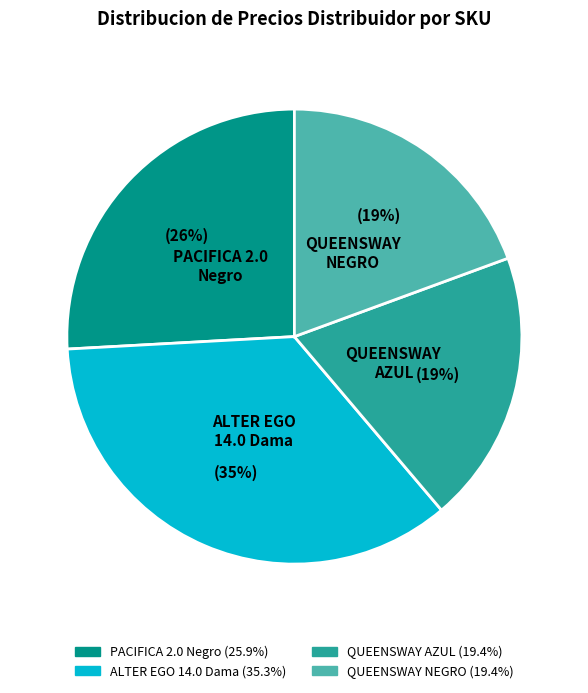

To the nearest percent, what is the difference between the largest and smallest slice percentages?

16%